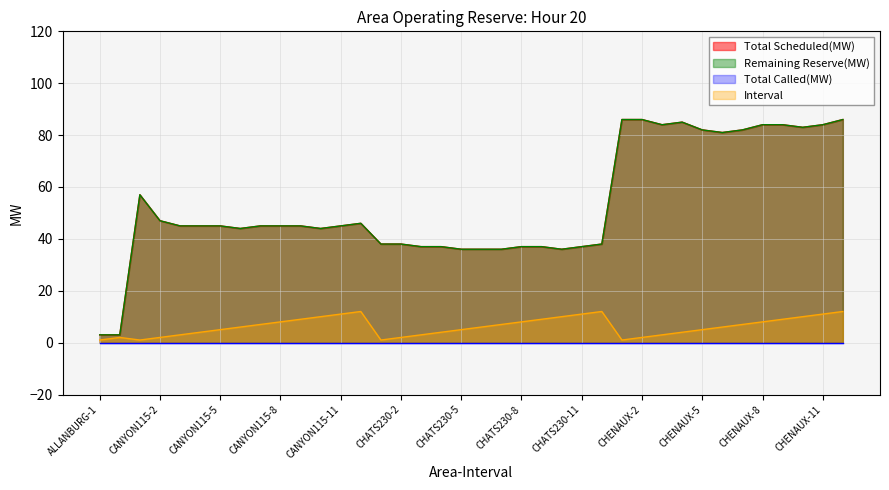

True or false: Remaining Reserve(MW) and Interval intersect in this chart.

False